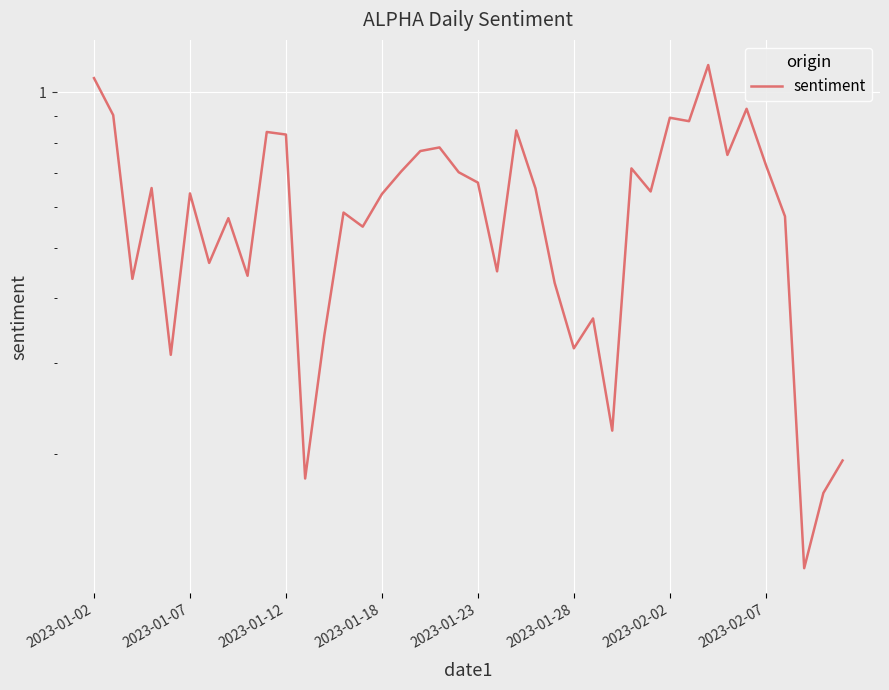

What position from the right is 17?

23